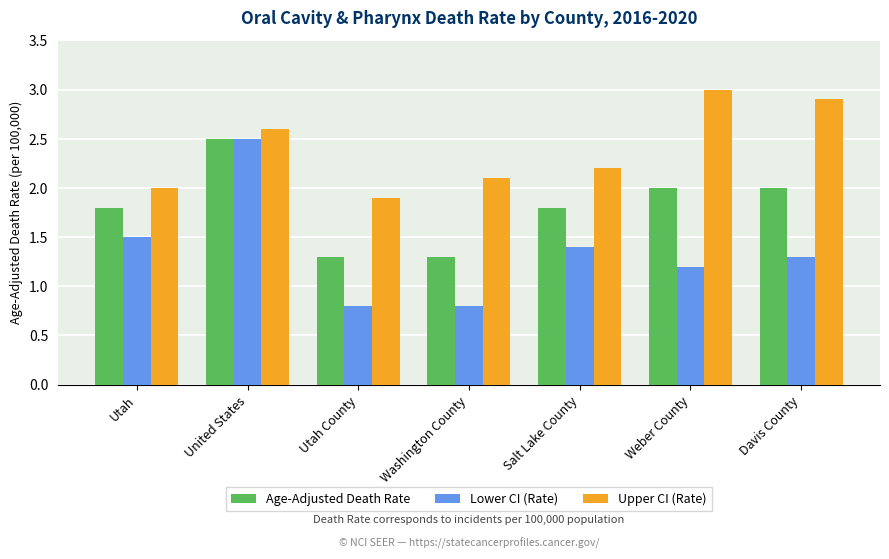

Are the bars horizontal?

No